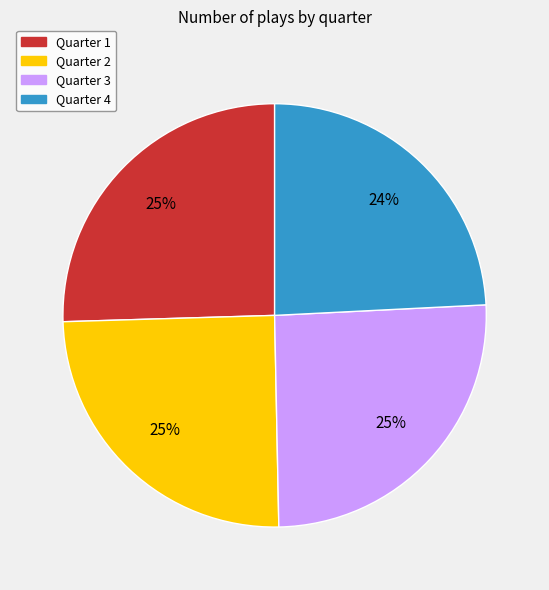

Which slice is the smallest?

Quarter 4